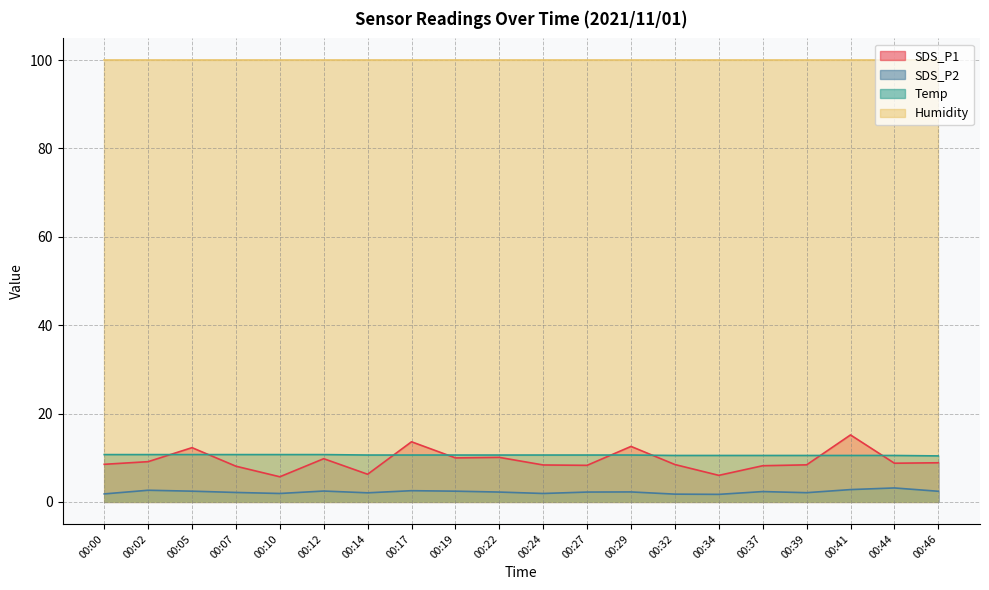

The SDS_P1 series shows 14.0 at 00:46. True or false?

False